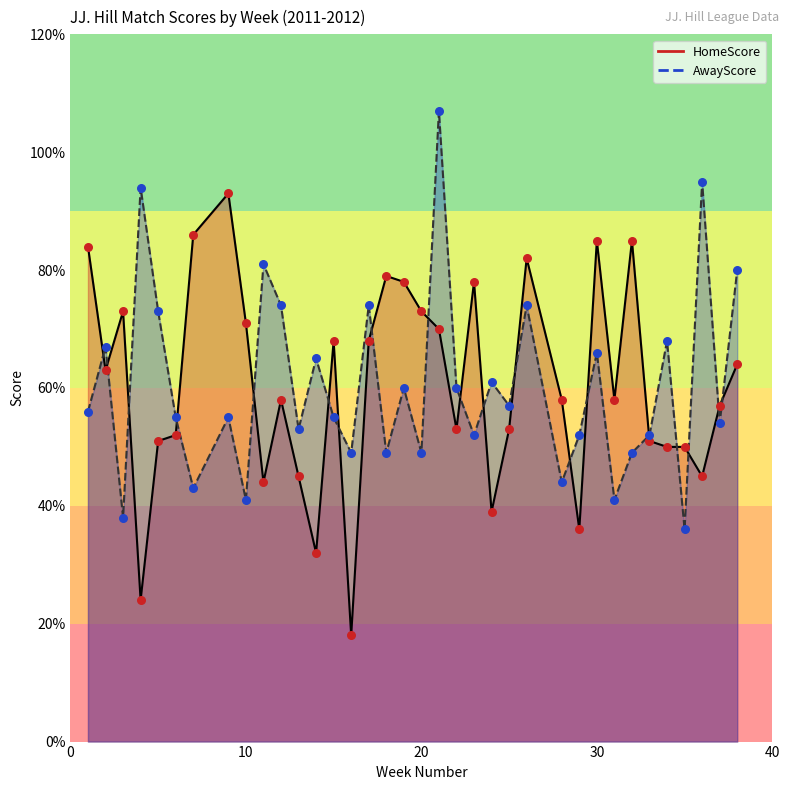

Which series has the largest Y range (max minus min)?

HomeScore